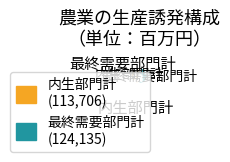

Rank the categories by value from highest to lowest.

最終需要部門計 (124,135), 内生部門計 (113,706)